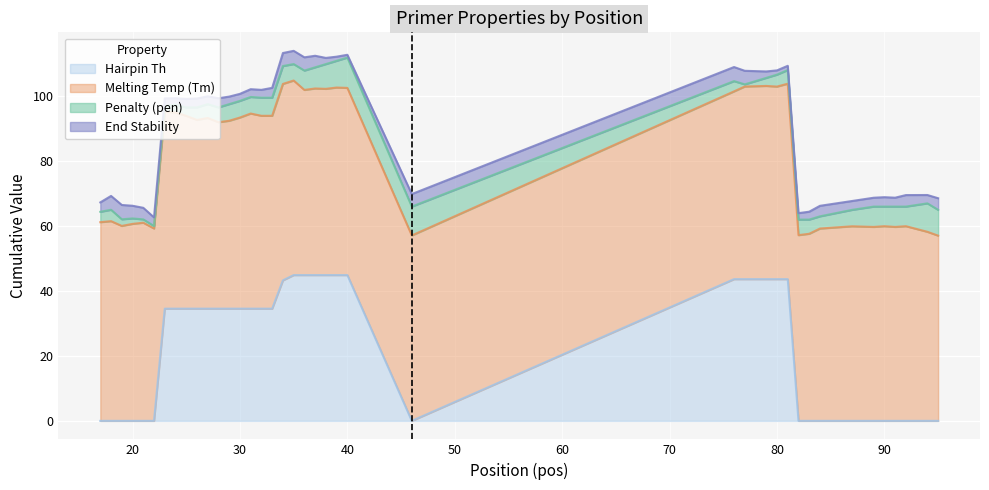

Is the value of PRIMER_LEFT_0_TM at 38 greater than the value of pen at 94?

Yes